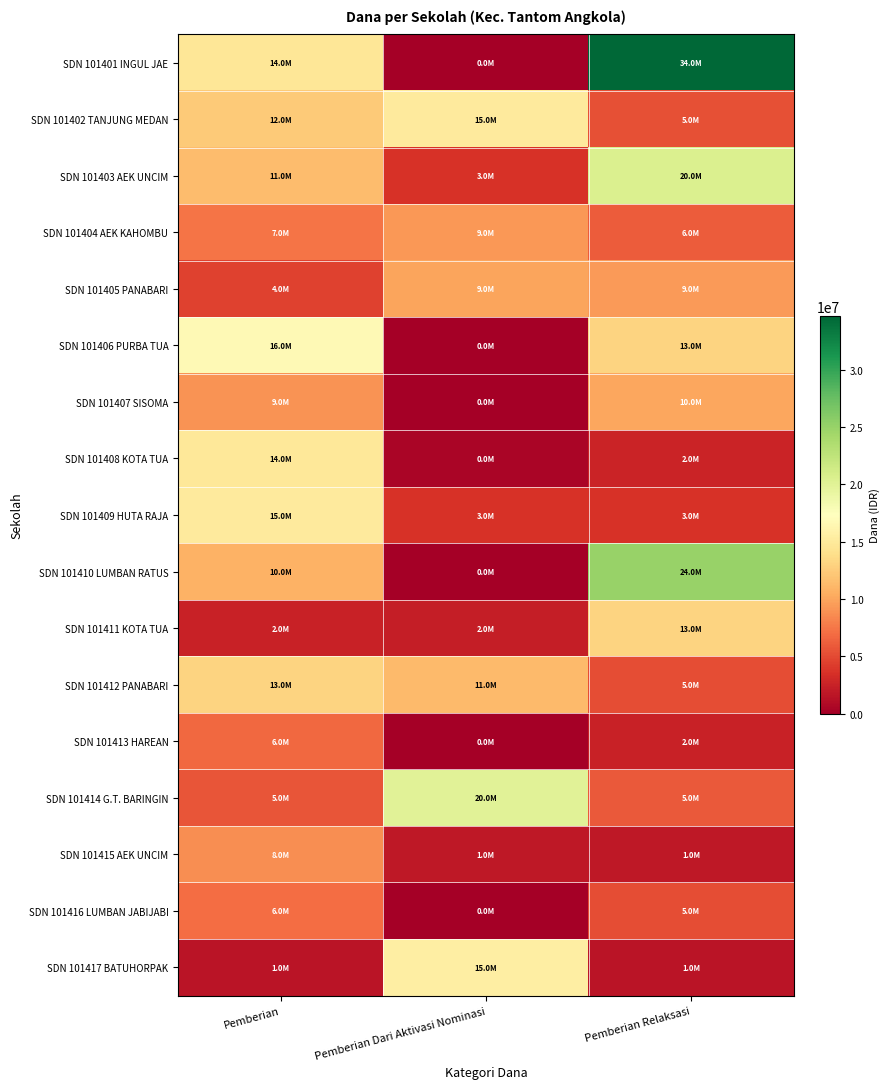

Rank the series at Pemberian from lowest to highest value.

SDN 101417 BATUHORPAK, SDN 101411 KOTA TUA, SDN 101405 PANABARI, SDN 101414 G.T. BARINGIN, SDN 101413 HAREAN, SDN 101416 LUMBAN JABIJABI, SDN 101404 AEK KAHOMBU, SDN 101415 AEK UNCIM, SDN 101407 SISOMA, SDN 101410 LUMBAN RATUS, SDN 101403 AEK UNCIM, SDN 101402 TANJUNG MEDAN, SDN 101412 PANABARI, SDN 101401 INGUL JAE, SDN 101408 KOTA TUA, SDN 101409 HUTA RAJA, SDN 101406 PURBA TUA